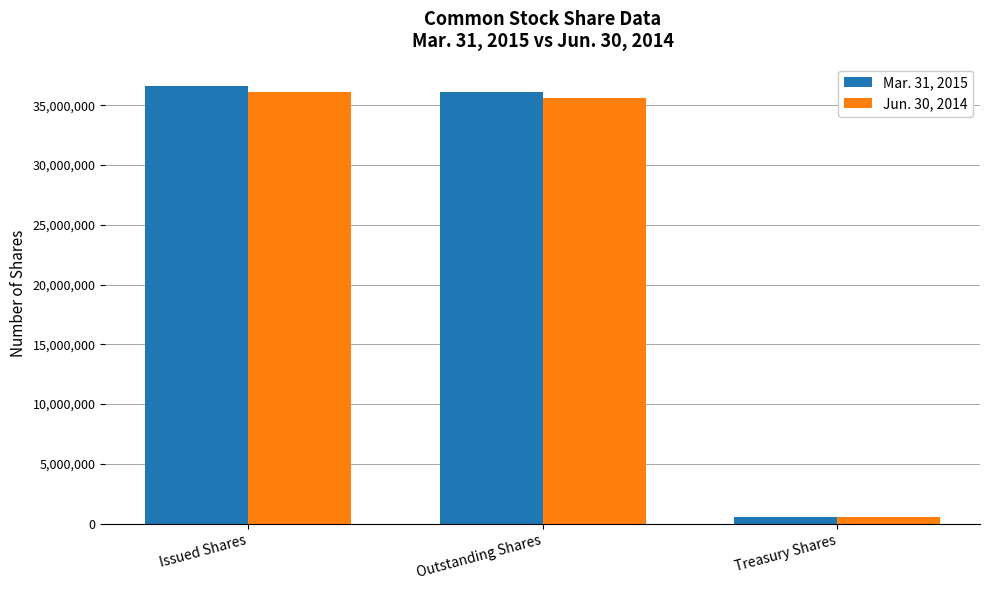

Between Outstanding Shares and Treasury Shares, which series saw the biggest shift?

Mar. 31, 2015